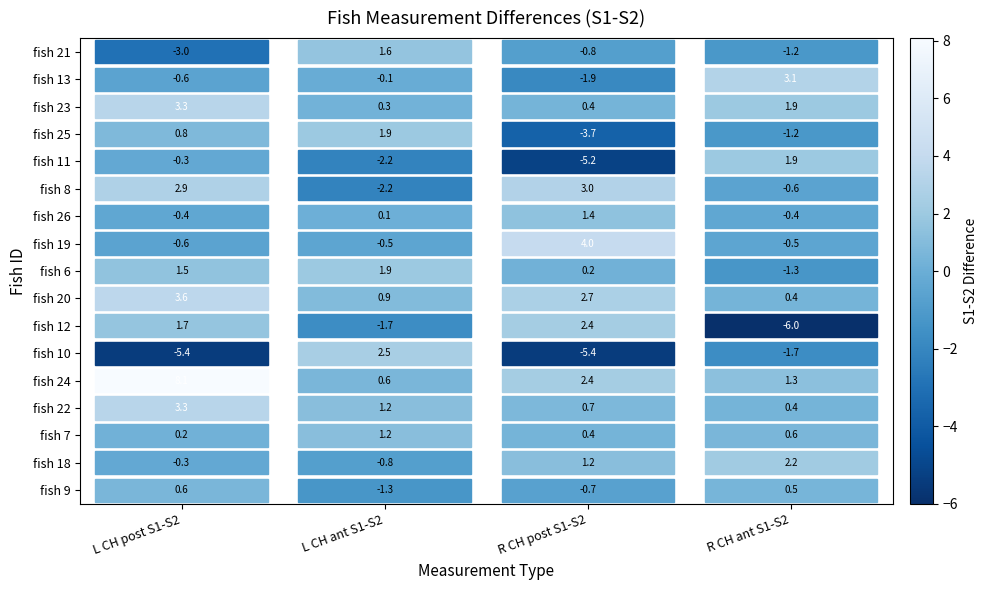

What is the difference between the fish 18 values at fish 9 and fish 22?

2.5